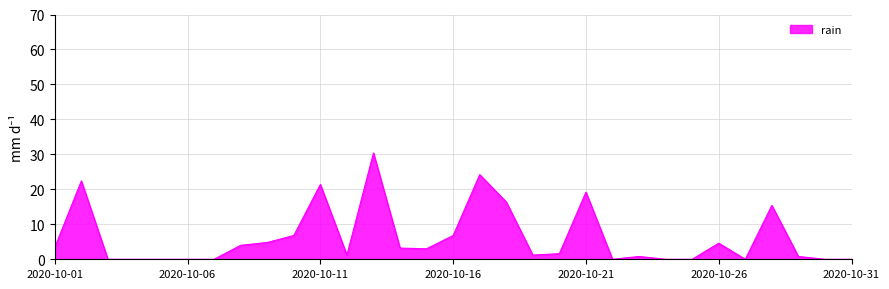

Does the chart display data point markers on the line(s)?

No